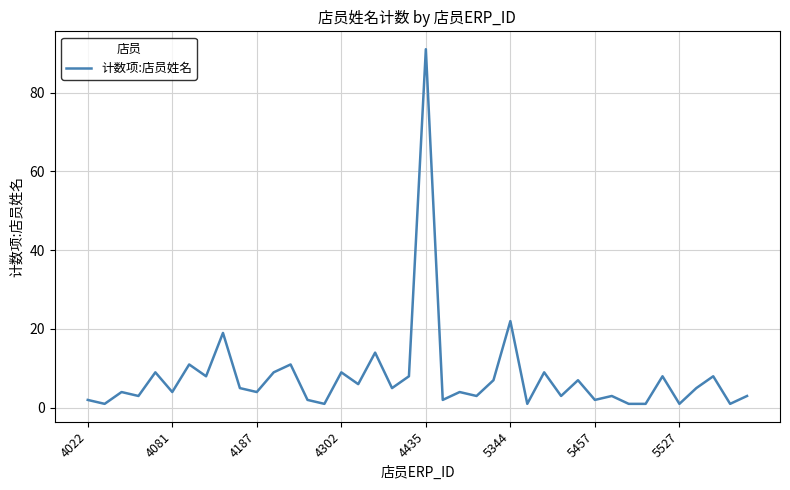

What is the difference between the maximum and minimum values?

90